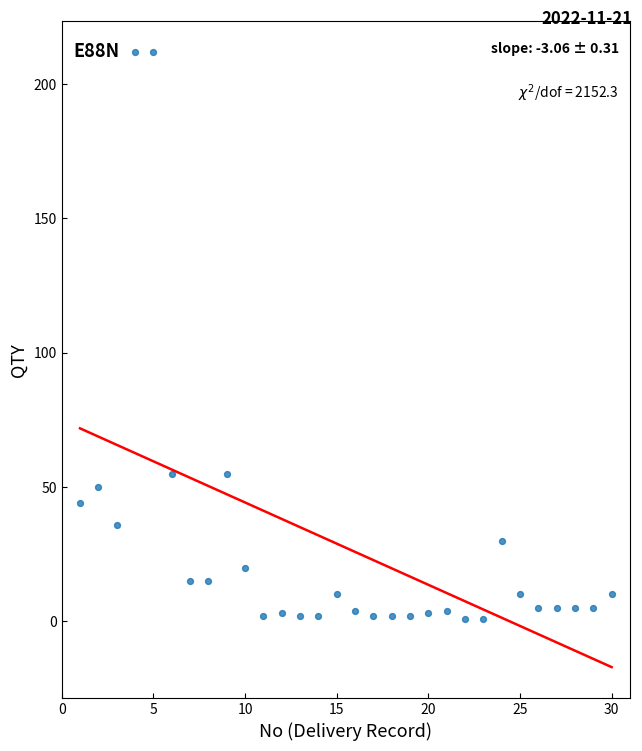

What is the range of X values (max minus min)?

29